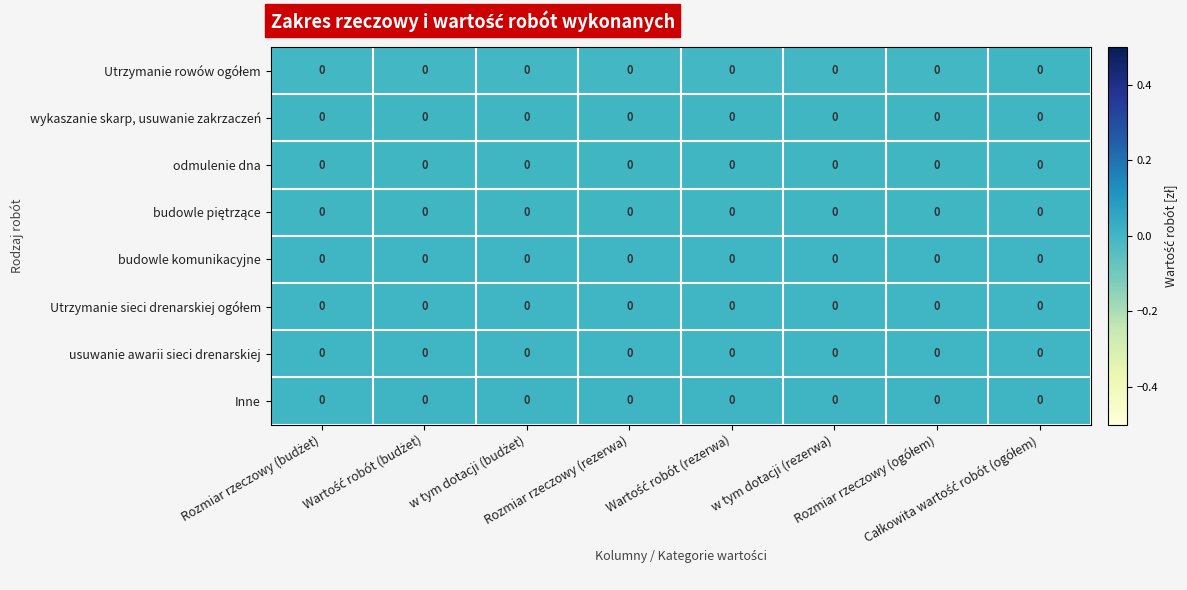

Which category has the highest value across all series?

Całkowita wartość robót (ogółem)